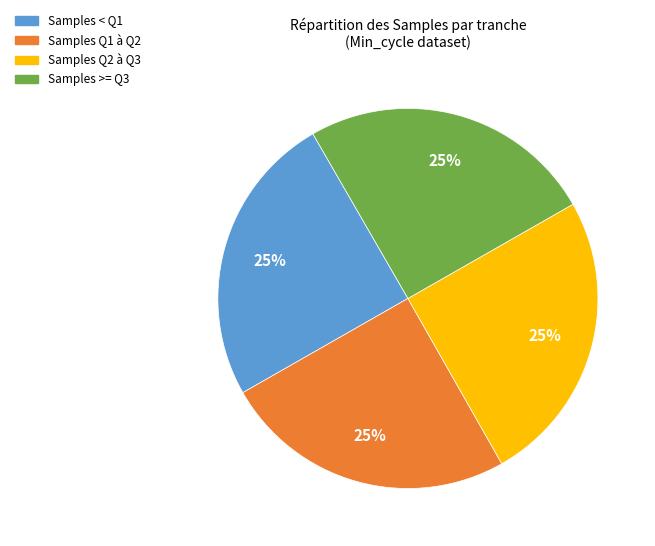

What percentage is the Samples < Q1 slice, to the nearest percent?

25%